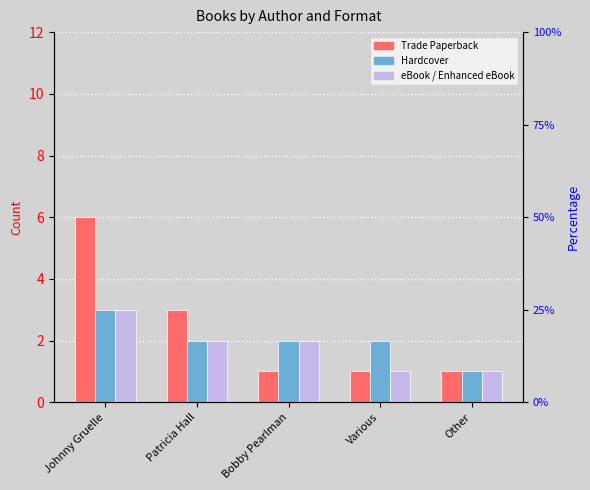

Count the Trade Paperback values in the range 1 to 3.

4